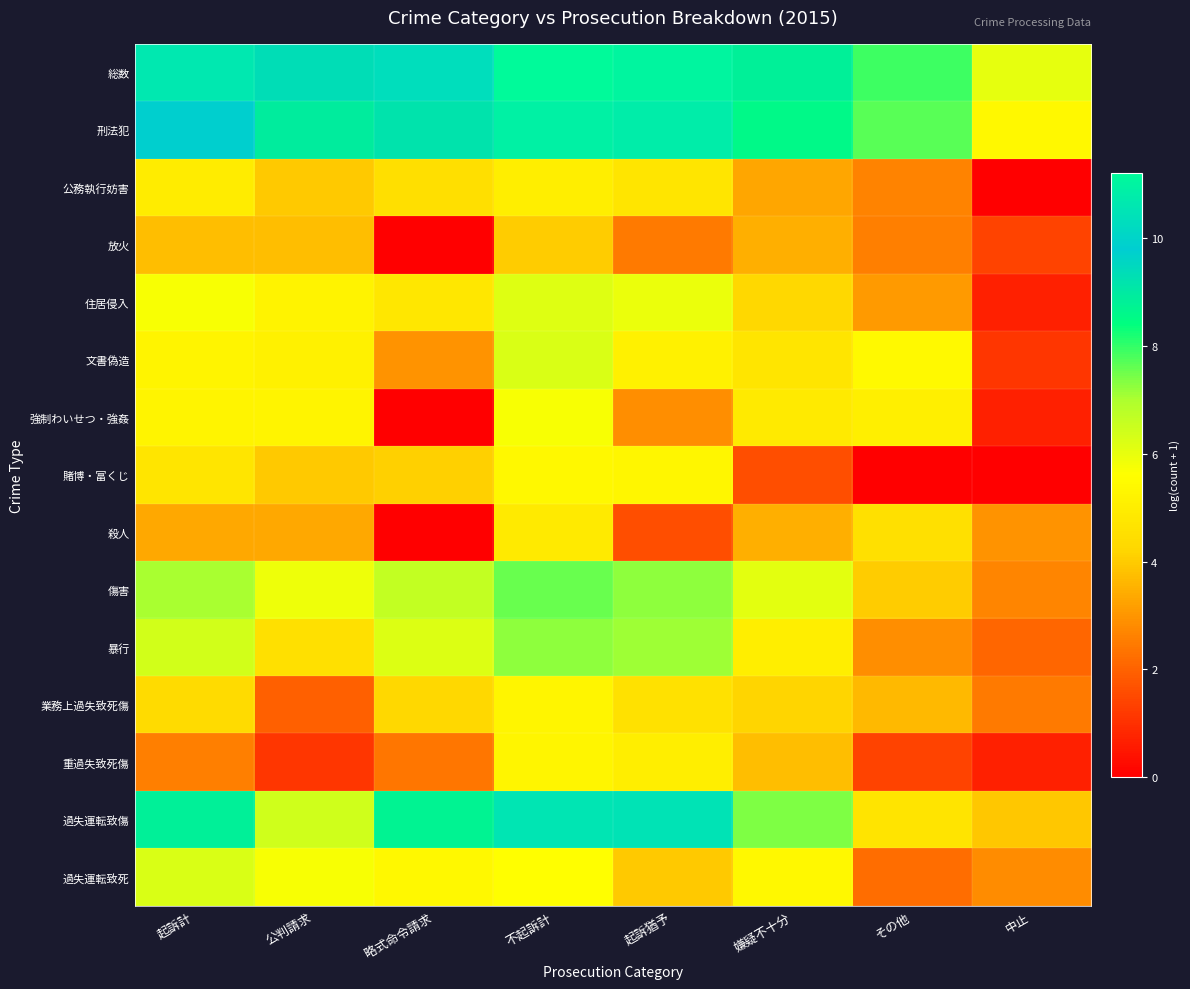

Reading left to right, what are all the values shown in this chart?

総数: 起訴計=10.6	公判請求=9.3	略式命令請求=10.3	不起訴計=11.2	起訴猶予=11.1	嫌疑不十分=8.8	その他=7.9	中止=6.0
刑法犯: 起訴計=9.8	公判請求=8.9	略式命令請求=9.2	不起訴計=10.9	起訴猶予=10.8	嫌疑不十分=8.6	その他=7.7	中止=5.4
公務執行妨害: 起訴計=5.0	公判請求=4.0	略式命令請求=4.5	不起訴計=5.0	起訴猶予=4.7	嫌疑不十分=3.3	その他=2.6	中止=0.0
放火: 起訴計=3.8	公判請求=3.8	略式命令請求=0.0	不起訴計=4.0	起訴猶予=2.5	嫌疑不十分=3.5	その他=2.6	中止=1.4
住居侵入: 起訴計=5.7	公判請求=5.2	略式命令請求=4.8	不起訴計=6.2	起訴猶予=5.9	嫌疑不十分=4.3	その他=3.1	中止=0.7
文書偽造: 起訴計=5.3	公判請求=5.2	略式命令請求=2.9	不起訴計=6.2	起訴猶予=5.2	嫌疑不十分=4.7	その他=5.4	中止=1.1
強制わいせつ・強姦: 起訴計=5.3	公判請求=5.3	略式命令請求=0.0	不起訴計=5.7	起訴猶予=2.9	嫌疑不十分=4.9	その他=5.0	中止=0.7
賭博・富くじ: 起訴計=4.7	公判請求=4.0	略式命令請求=4.1	不起訴計=5.4	起訴猶予=5.3	嫌疑不十分=1.6	その他=0.0	中止=0.0
殺人: 起訴計=3.3	公判請求=3.3	略式命令請求=0.0	不起訴計=4.9	起訴猶予=1.6	嫌疑不十分=3.5	その他=4.5	中止=2.9
傷害: 起訴計=7.0	公判請求=5.9	略式命令請求=6.6	不起訴計=7.6	起訴猶予=7.3	嫌疑不十分=6.1	その他=4.0	中止=2.7
暴行: 起訴計=6.4	公判請求=4.5	略式命令請求=6.2	不起訴計=7.3	起訴猶予=7.1	嫌疑不十分=5.0	その他=2.9	中止=2.1
業務上過失致死傷: 起訴計=4.3	公判請求=1.9	略式命令請求=4.3	不起訴計=5.3	起訴猶予=4.6	嫌疑不十分=4.2	その他=3.6	中止=2.5
重過失致死傷: 起訴計=2.6	公判請求=1.1	略式命令請求=2.4	不起訴計=5.3	起訴猶予=5.0	嫌疑不十分=3.8	その他=1.4	中止=0.7
過失運転致傷: 起訴計=8.8	公判請求=6.4	略式命令請求=8.7	不起訴計=10.6	起訴猶予=10.5	嫌疑不十分=7.4	その他=4.7	中止=3.9
過失運転致死: 起訴計=6.2	公判請求=5.7	略式命令請求=5.4	不起訴計=5.6	起訴猶予=4.0	嫌疑不十分=5.4	その他=2.2	中止=2.8